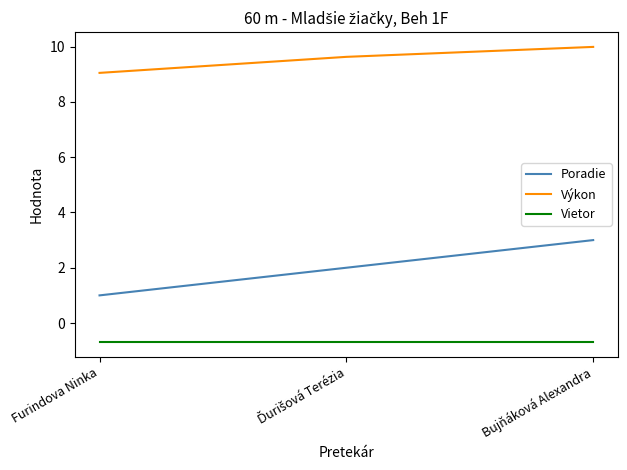

What is the greatest value displayed?

10.0